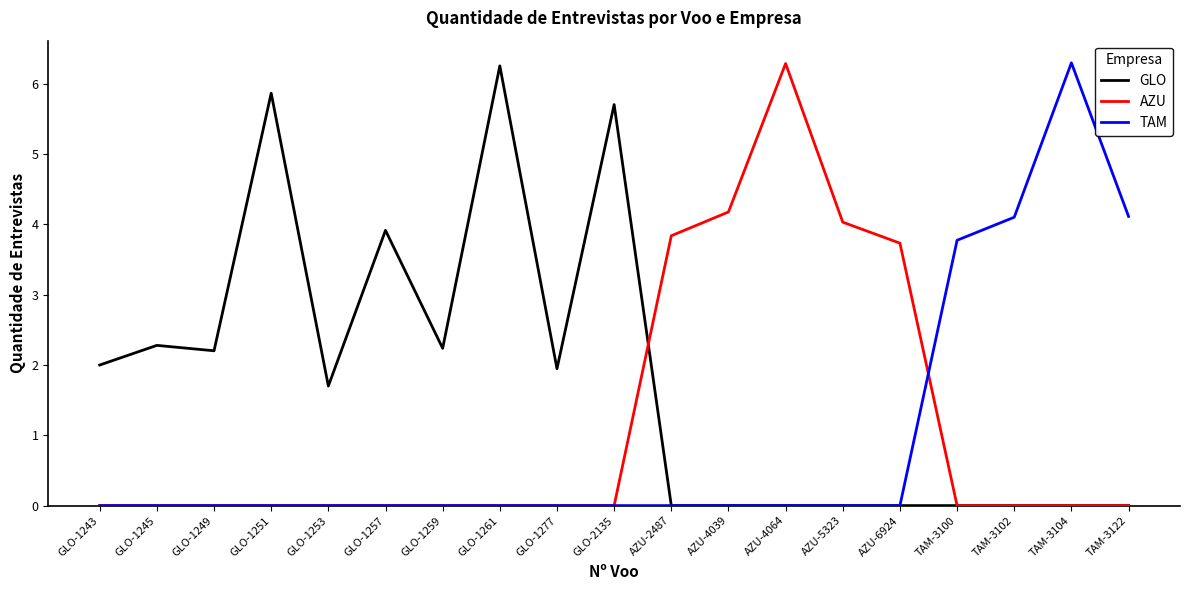

Reading left to right, extract all data points from this chart.

GLO: GLO-1243=2.0	GLO-1245=2.3	GLO-1249=2.2	GLO-1251=5.9	GLO-1253=1.7	GLO-1257=3.9	GLO-1259=2.2	GLO-1261=6.3	GLO-1277=1.9	GLO-2135=5.7	AZU-2487=0.0	AZU-4039=0.0	AZU-4064=0.0	AZU-5323=0.0	AZU-6924=0.0	TAM-3100=0.0	TAM-3102=0.0	TAM-3104=0.0	TAM-3122=0.0
AZU: GLO-1243=0.0	GLO-1245=0.0	GLO-1249=0.0	GLO-1251=0.0	GLO-1253=0.0	GLO-1257=0.0	GLO-1259=0.0	GLO-1261=0.0	GLO-1277=0.0	GLO-2135=0.0	AZU-2487=3.8	AZU-4039=4.2	AZU-4064=6.3	AZU-5323=4.0	AZU-6924=3.7	TAM-3100=0.0	TAM-3102=0.0	TAM-3104=0.0	TAM-3122=0.0
TAM: GLO-1243=0.0	GLO-1245=0.0	GLO-1249=0.0	GLO-1251=0.0	GLO-1253=0.0	GLO-1257=0.0	GLO-1259=0.0	GLO-1261=0.0	GLO-1277=0.0	GLO-2135=0.0	AZU-2487=0.0	AZU-4039=0.0	AZU-4064=0.0	AZU-5323=0.0	AZU-6924=0.0	TAM-3100=3.8	TAM-3102=4.1	TAM-3104=6.3	TAM-3122=4.1